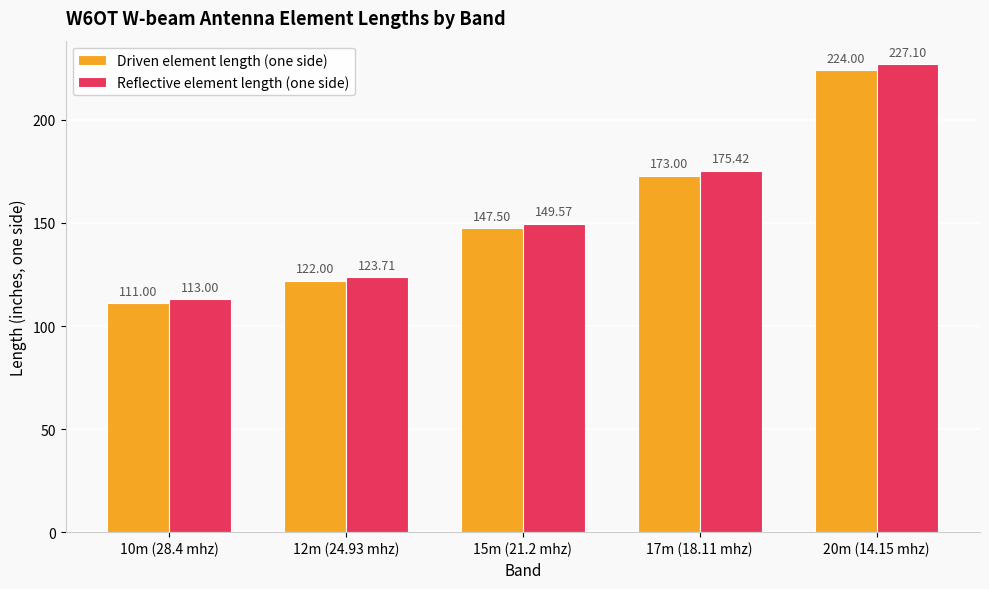

What are all the series names shown in the legend?

Driven element length (one side), Reflective element length (one side)